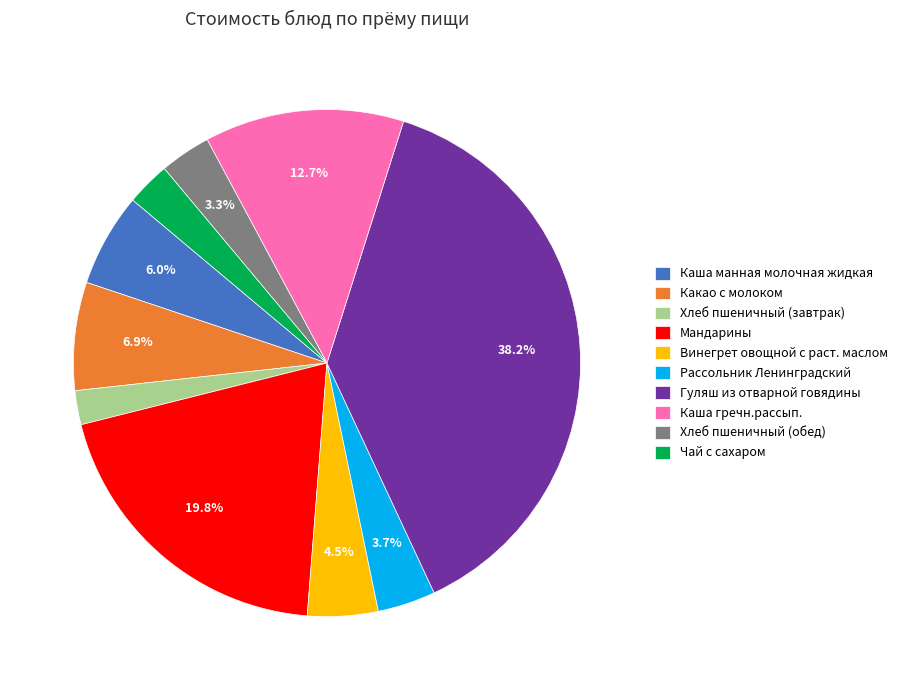

What is the total percentage of Рассольник Ленинградский and Мандарины?

23.5%